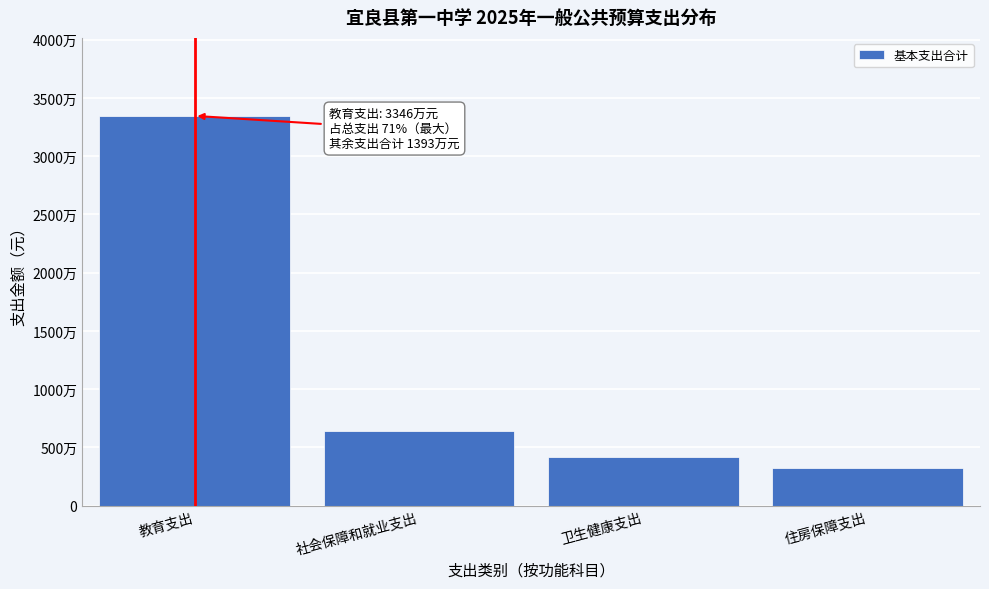

Are the bars horizontal?

No